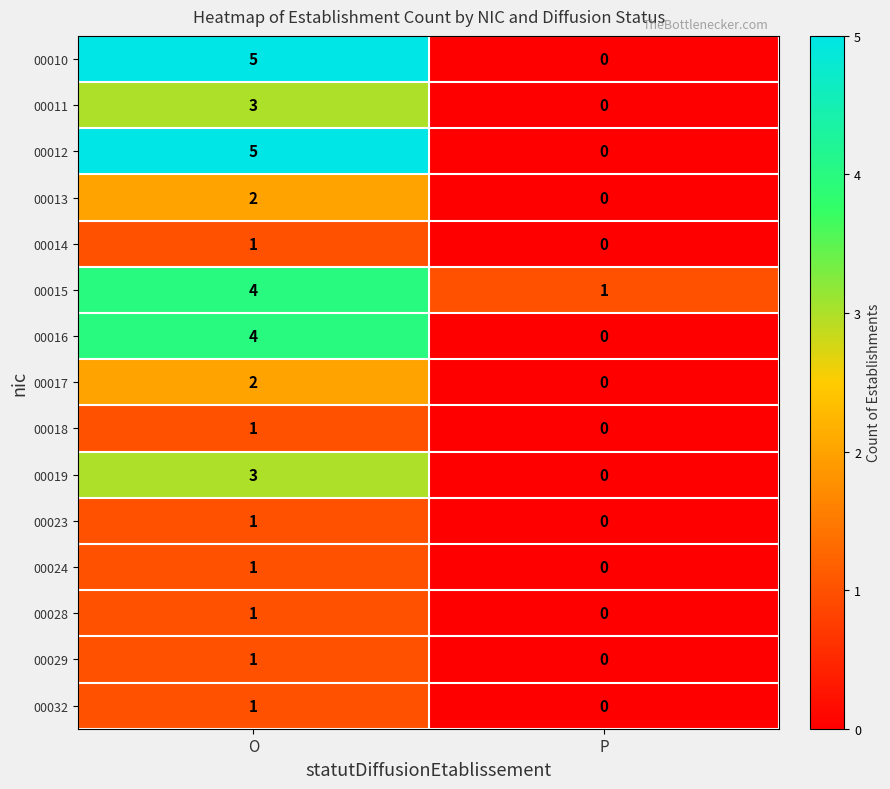

Reading left to right, transcribe all the data shown in this chart.

00010: 5	0
00011: 3	0
00012: 5	0
00013: 2	0
00014: 1	0
00015: 4	1
00016: 4	0
00017: 2	0
00018: 1	0
00019: 3	0
00023: 1	0
00024: 1	0
00028: 1	0
00029: 1	0
00032: 1	0